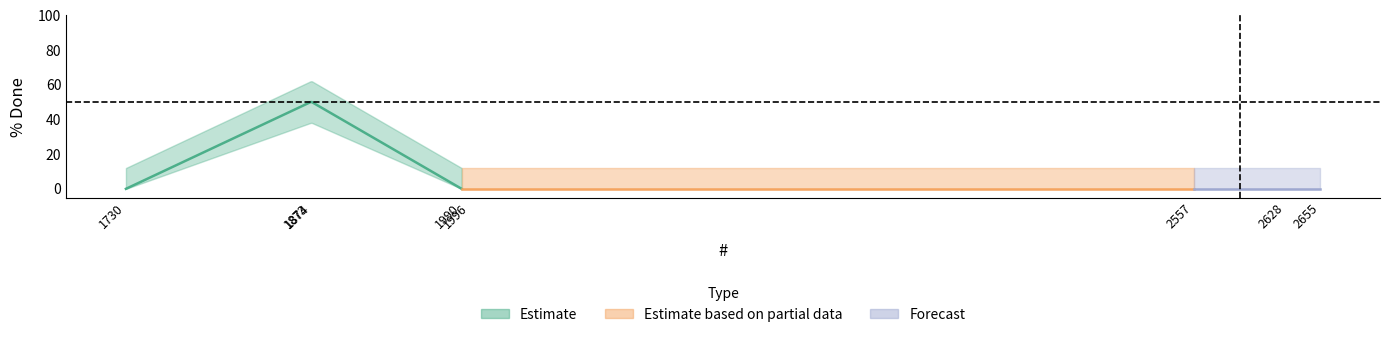

What is the greatest value displayed?

50